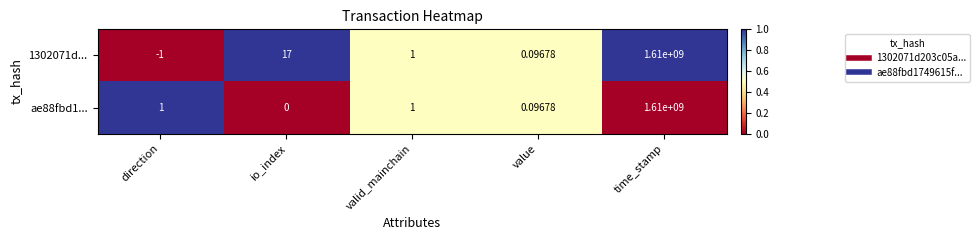

Is the value of 1302071d... at io_index greater than the value of ae88fbd1... at valid_mainchain?

Yes